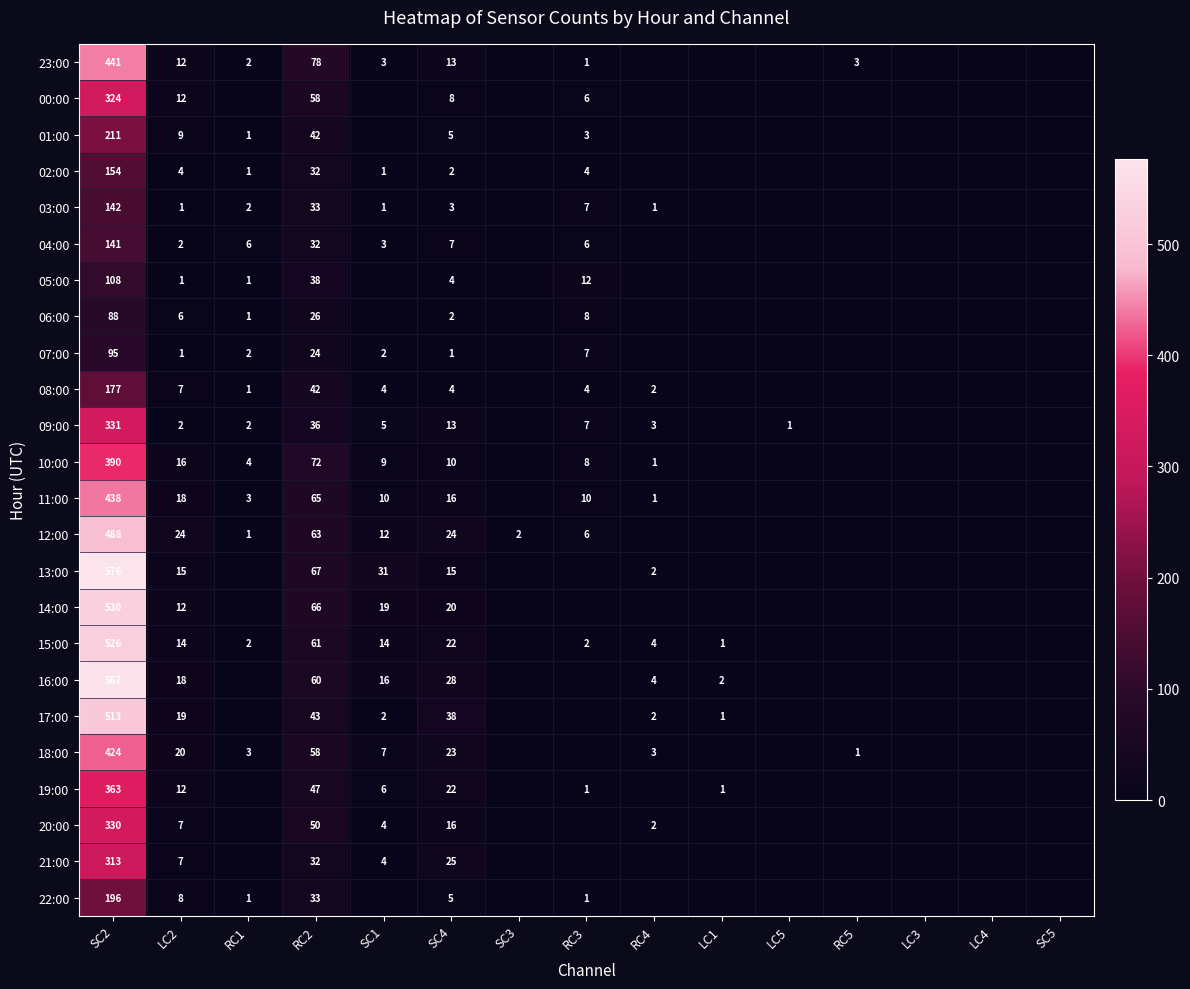

The value of 04:00 at SC4 is 7. True or false?

True